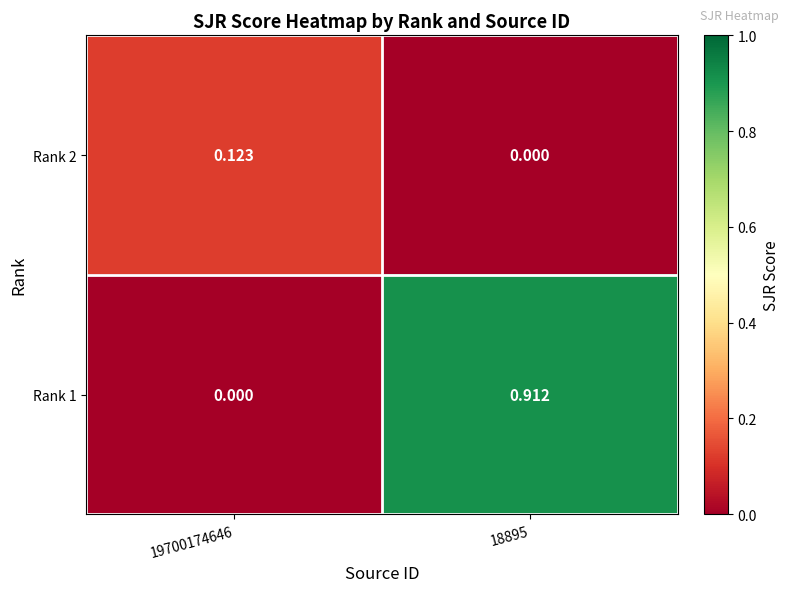

Is the value of Rank 1 at 18895 greater than the value of Rank 2 at 18895?

Yes